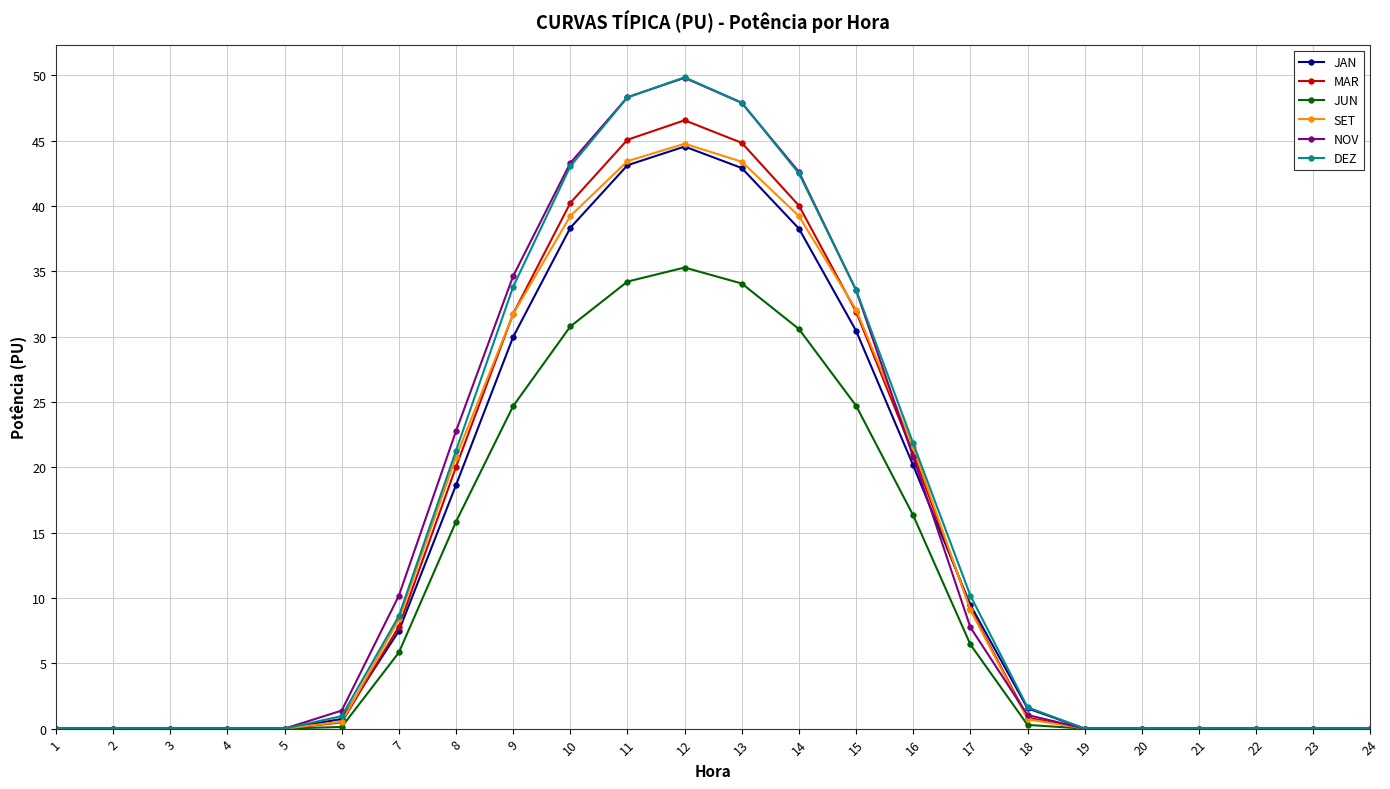

Which series has the largest range (max minus min)?

DEZ